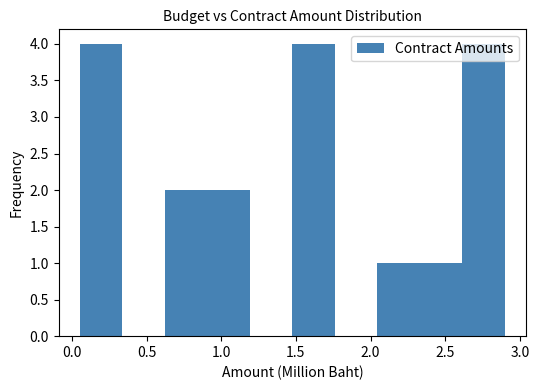

Reading left to right, list every bar in this chart as the range it spans on the x-axis followed by its height. Neither the bar edges nor the heights are printed on the chart, so give them approximately, as read against the axes.

0.05 to 0.35: 4
0.35 to 0.60: 0
0.60 to 0.90: 2
0.90 to 1.20: 2
1.20 to 1.50: 0
1.50 to 1.75: 4
1.75 to 2.05: 0
2.05 to 2.35: 1
2.35 to 2.60: 1
2.60 to 2.90: 4